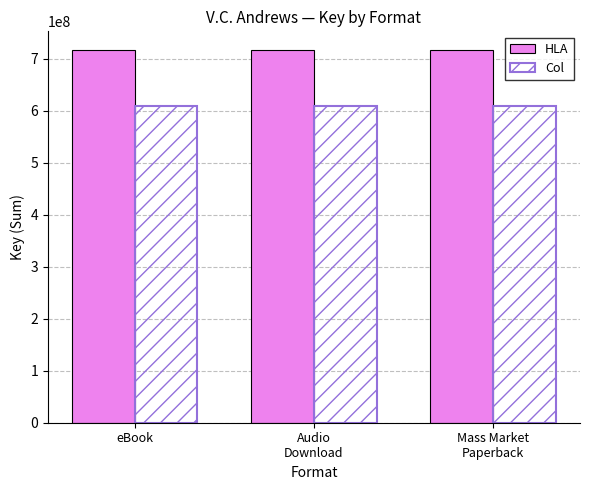

What is the value of the Col bar at the 2nd from the left?

609704349.8